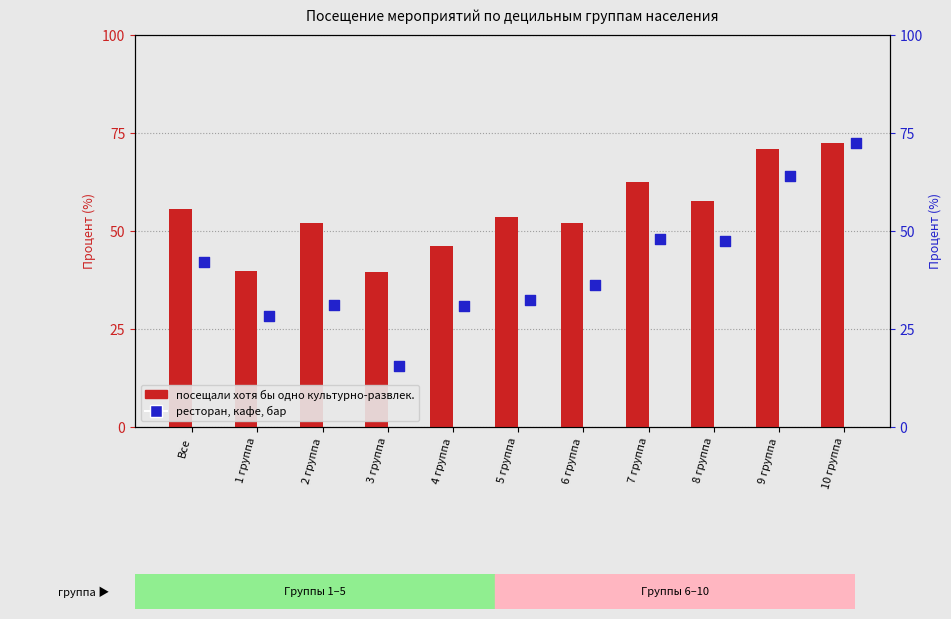

What are all the series names shown in the legend?

посещали хотя бы одно культурно-развлек., ресторан, кафе, бар